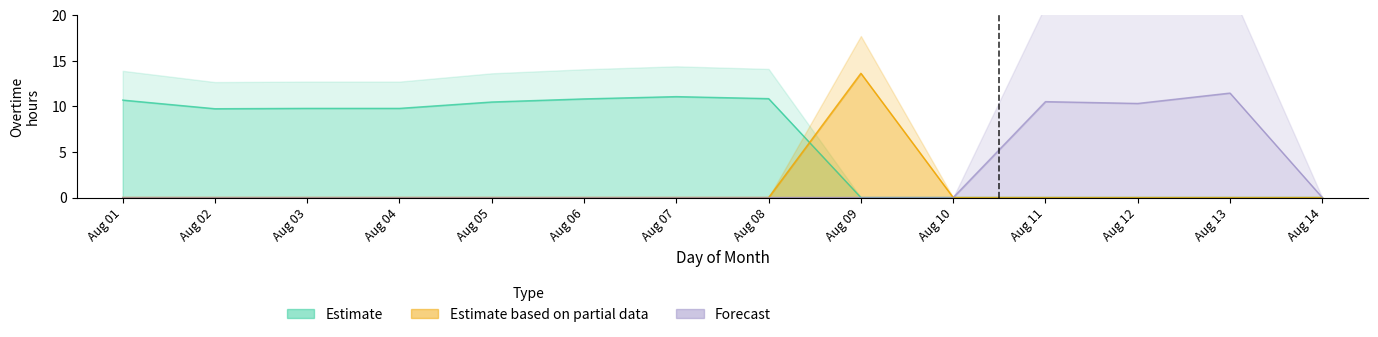

Is the value of Estimate at 5 greater than the value of Estimate based on partial data at 12?

Yes